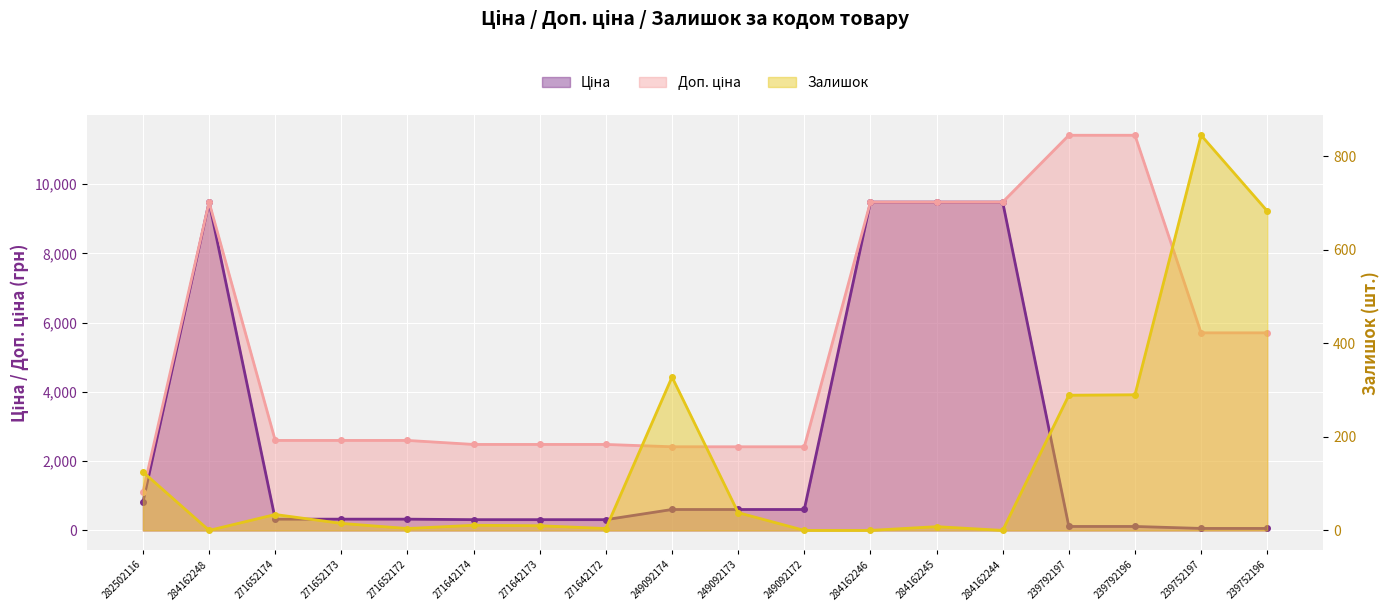

Is it true that Ціна equals 324.8 at 271652173?

True